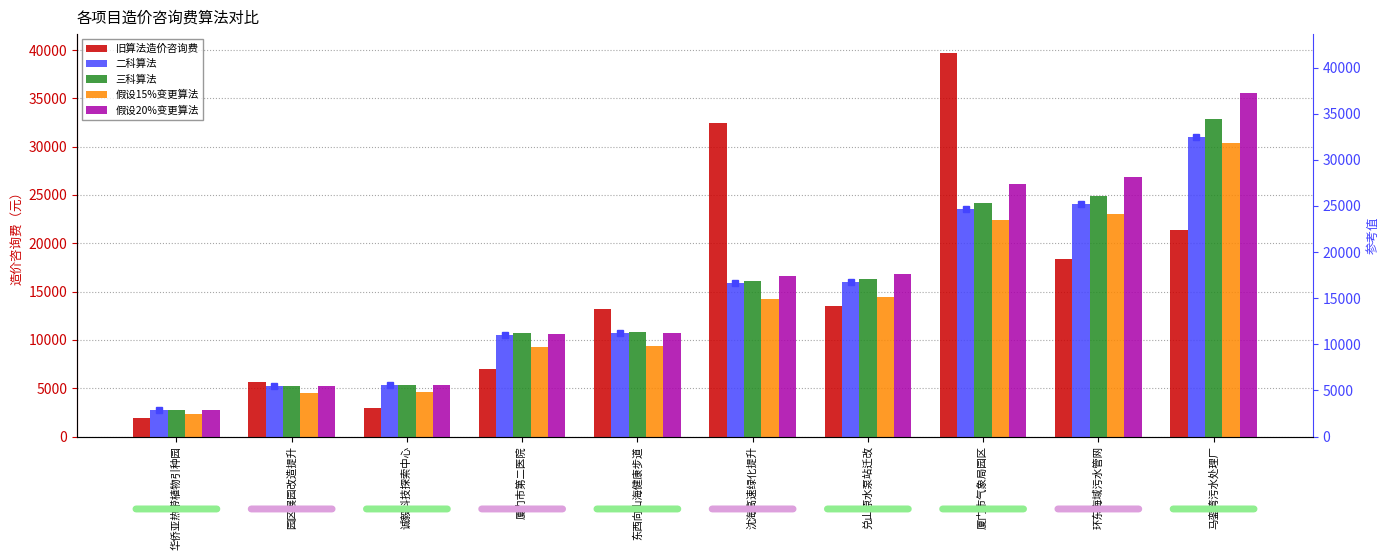

Is the value of 旧算法造价咨询费 at 东西向山海健康步道 greater than the value of 二科算法 at 诚毅科技探索中心?

Yes